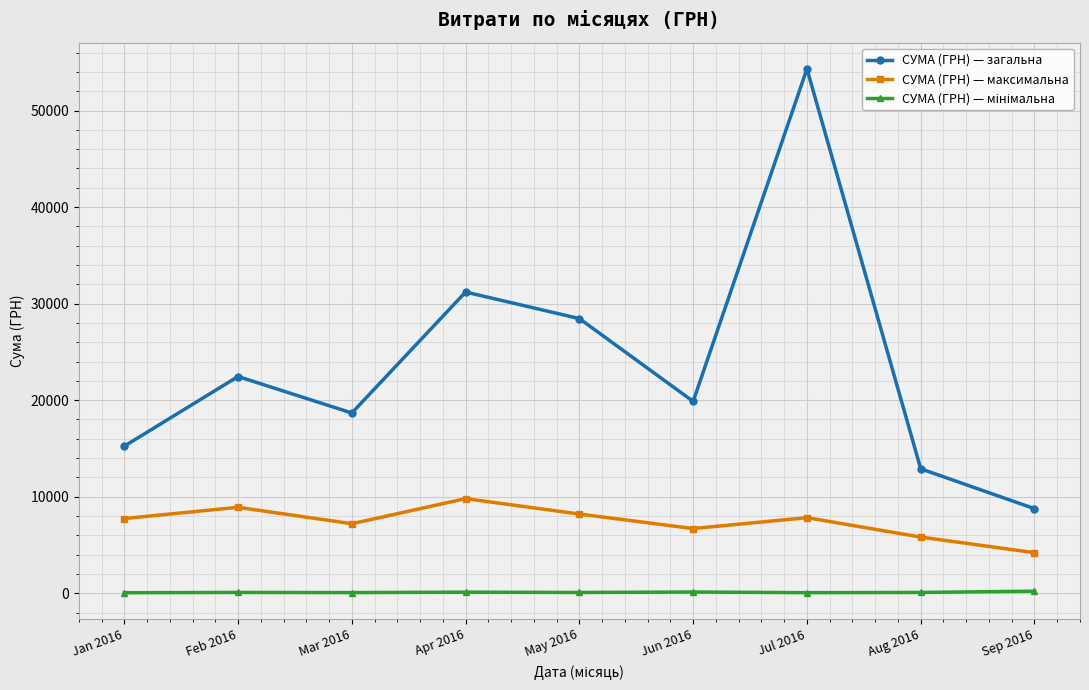

Which series changed the most between Feb 2016 and Sep 2016?

СУМА (ГРН) — загальна